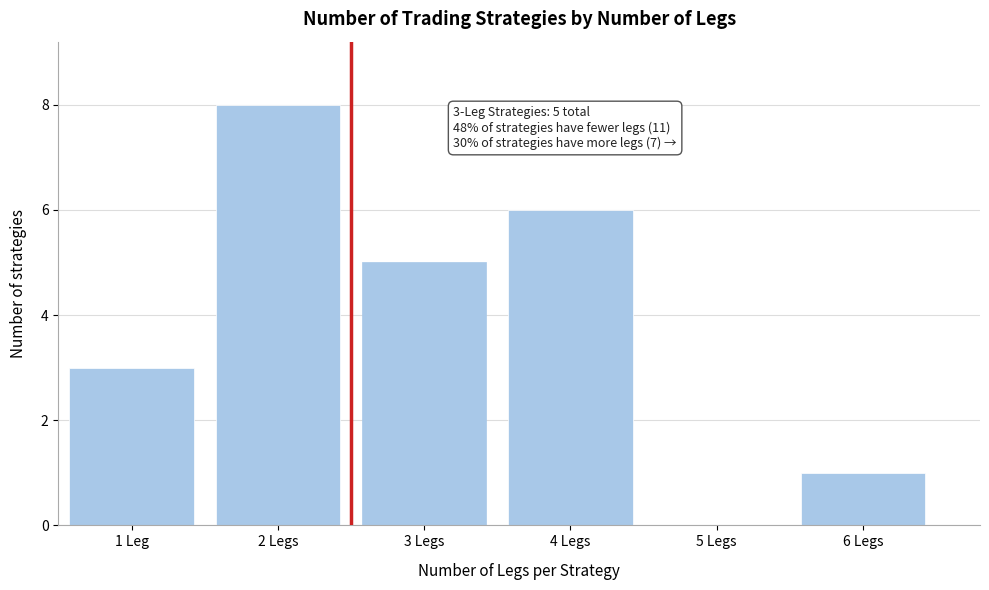

Reading left to right, extract all data points from this chart.

1 Leg=3	2 Legs=8	3 Legs=5	4 Legs=6	5 Legs=0	6 Legs=1